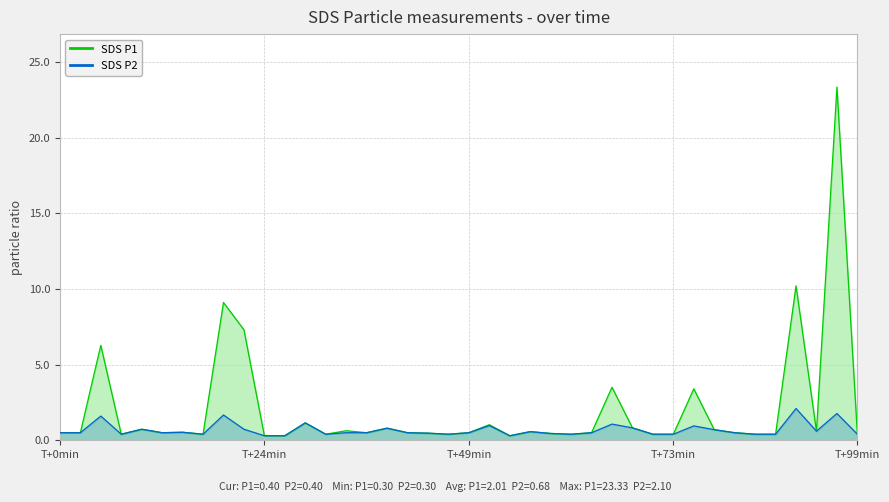

Rank the series by their average value, from lowest to highest.

SDS P2, SDS P1